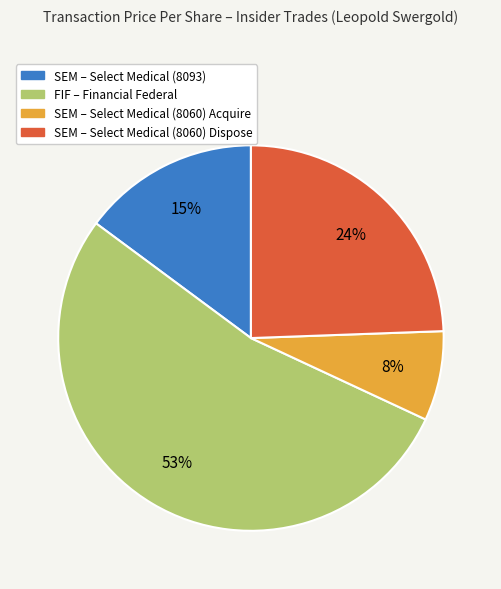

The SEM – Select Medical (8060) Dispose slice represents 24% of the pie. True or false?

True